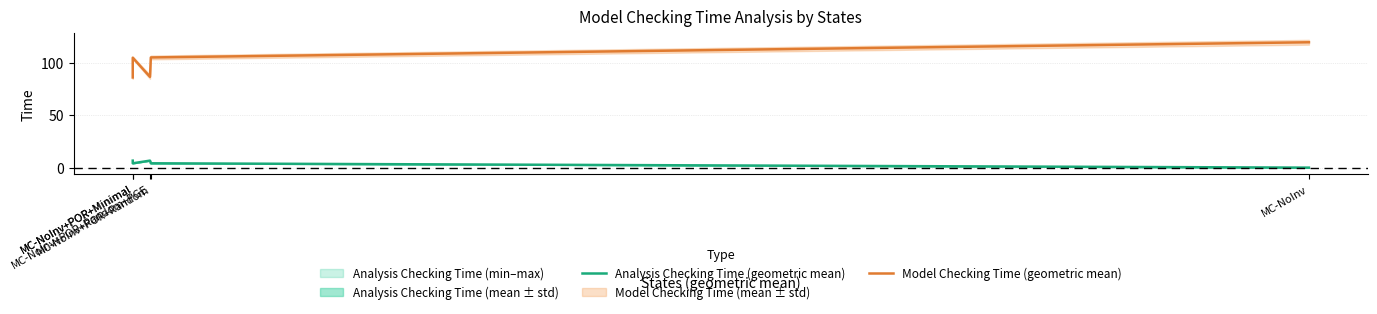

What is the difference between the Analysis Checking Time (geometric mean) values at MC-NoInv+POR+Random+PGE and MC-NoInv+POR+Random?

2.5